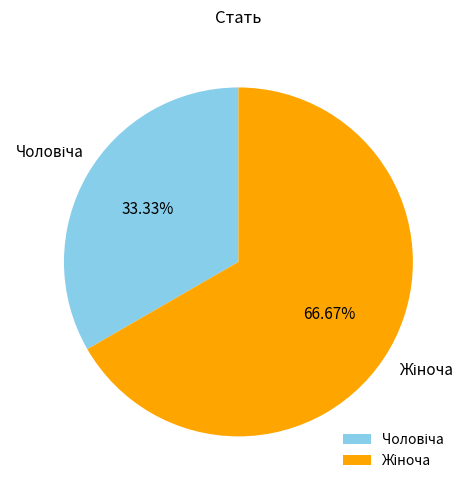

Is there a majority slice in this chart?

Yes